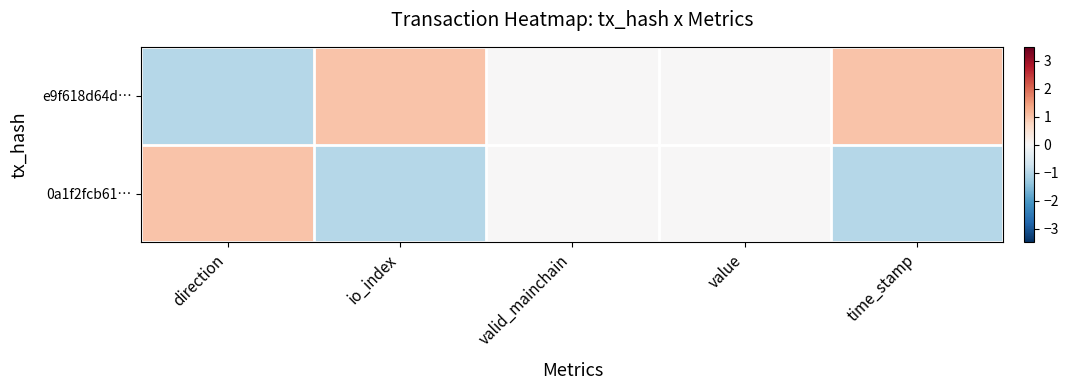

Reading left to right, transcribe all the data shown in this chart.

e9f618d64d…: direction=-1	io_index=1	valid_mainchain=0	value=0	time_stamp=1
0a1f2fcb61…: direction=1	io_index=-1	valid_mainchain=0	value=0	time_stamp=-1